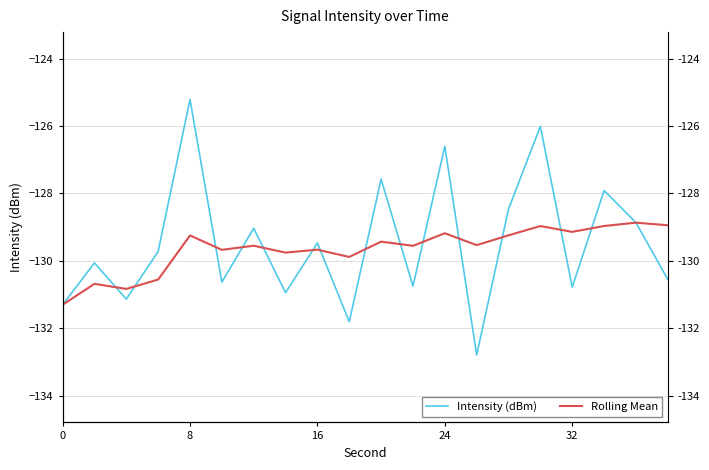

Which series has the largest range (max minus min)?

Intensity (dBm)